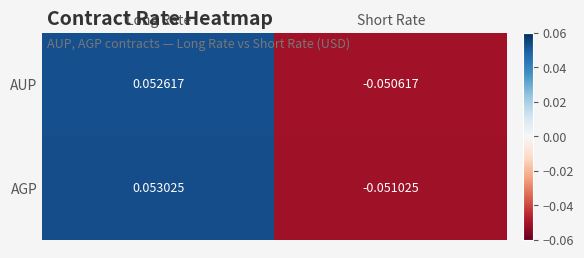

Which category has the lowest value across all series?

Short Rate